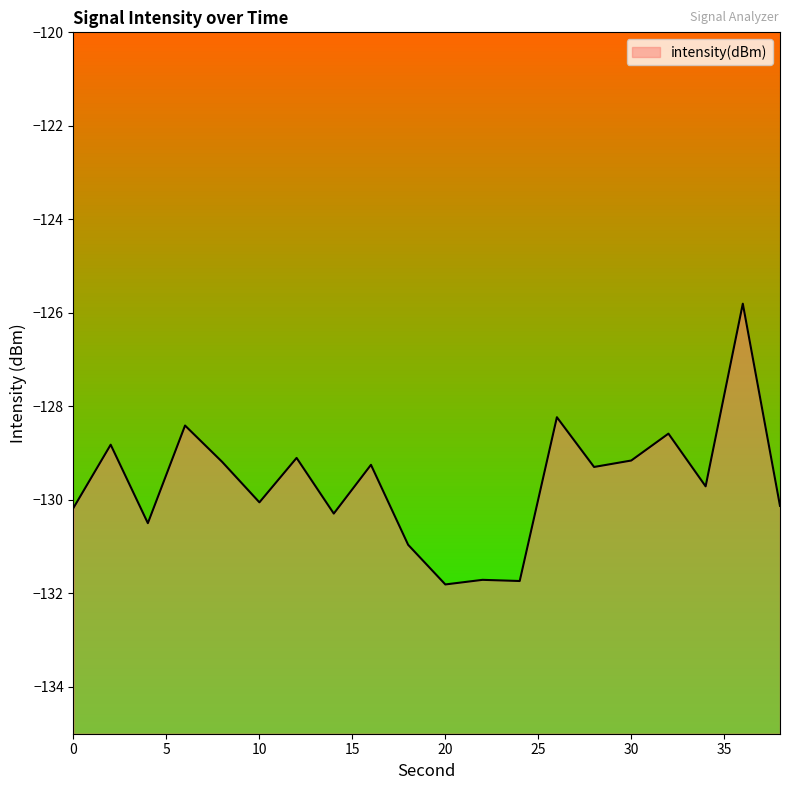

What is the sum of all values?

-2592.9